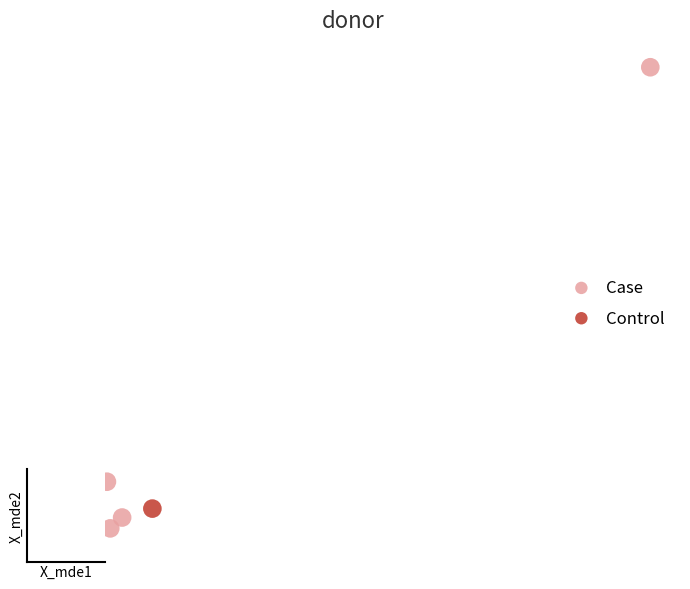

Which series reaches the minimum Y coordinate?

Control